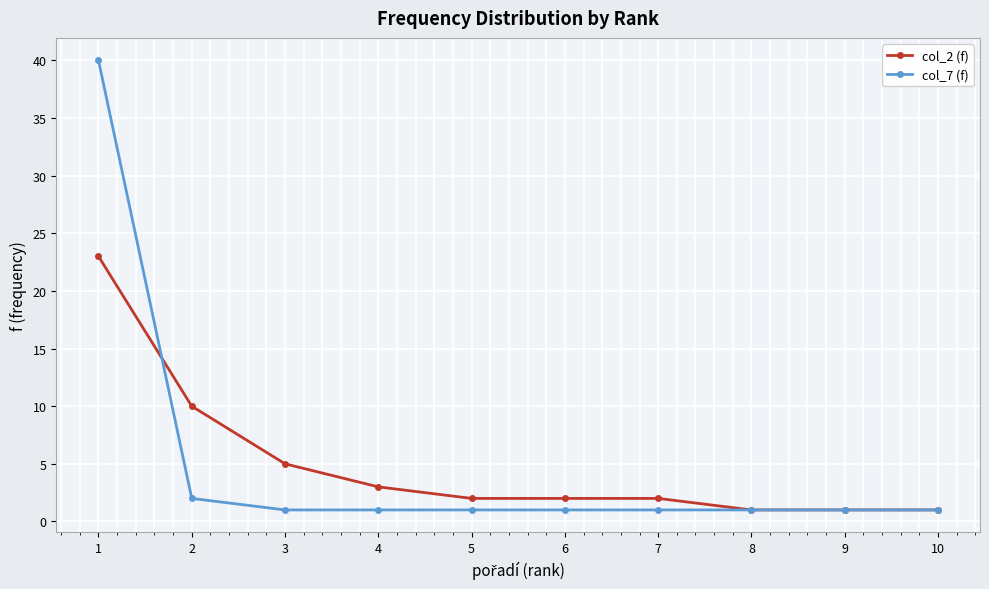

The value of col_7 (f) at 4 is 1. True or false?

True